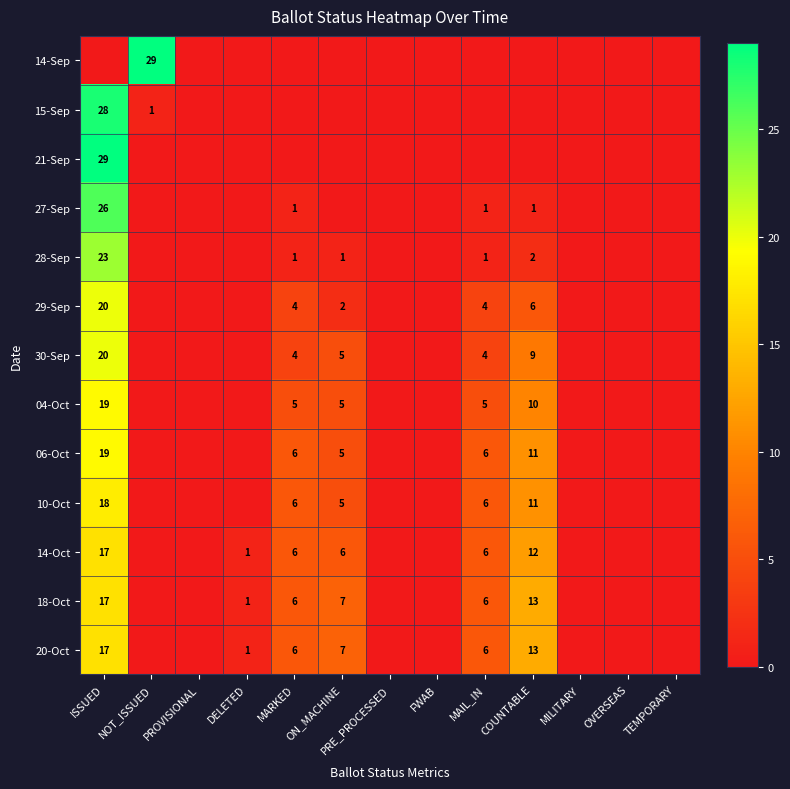

What is the spread (max minus min) of values at ON_MACHINE?

7